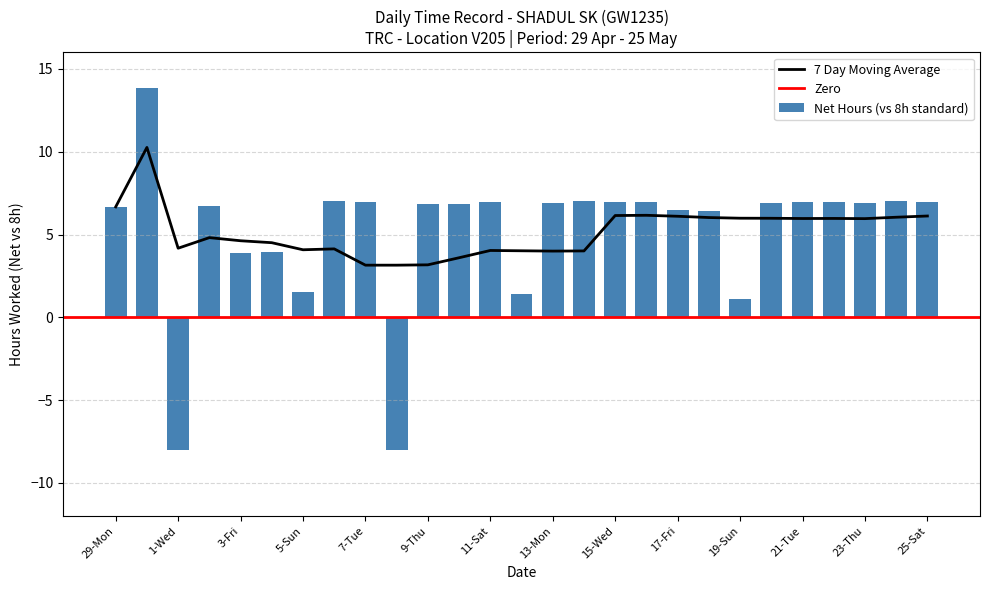

Rank the categories by value from highest to lowest.

30-Tue, 24-Fri, 6-Mon, 14-Tue, 11-Sat, 22-Wed, 7-Tue, 16-Thu, 25-Sat, 15-Wed, 21-Tue, 13-Mon, 23-Thu, 20-Mon, 9-Thu, 10-Fri, 2-Thu, 29-Mon, 17-Fri, 18-Sat, 4-Sat, 3-Fri, 5-Sun, 12-Sun, 19-Sun, 1-Wed, 8-Wed